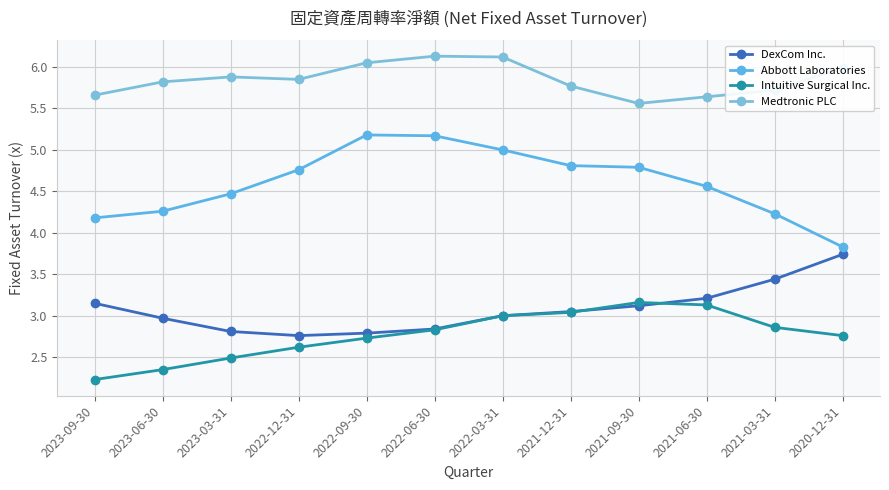

True or false: DexCom Inc. has a value of 6.2 at 2020-12-31.

False